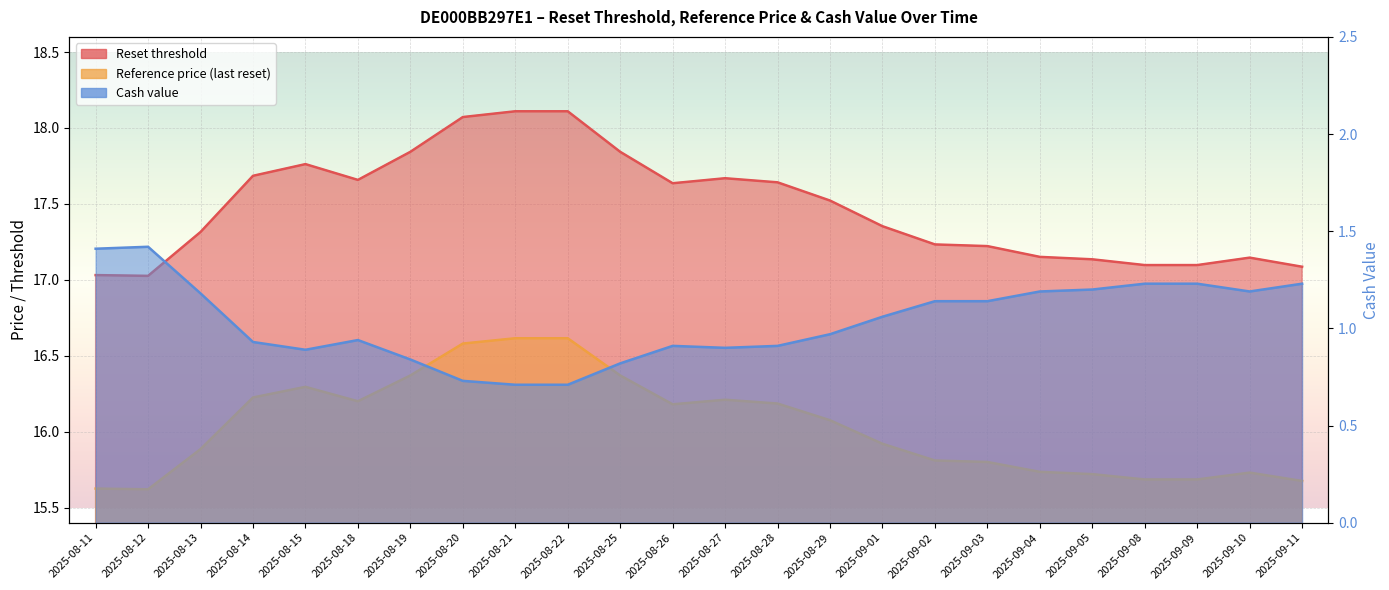

Reading right to left, list all the values displayed in this chart.

Reset threshold: 17.1	17.1	17.1	17.1	17.1	17.2	17.2	17.2	17.4	17.5	17.6	17.7	17.6	17.8	18.1	18.1	18.1	17.8	17.7	17.8	17.7	17.3	17.0	17.0
Reference price (last reset): 15.7	15.7	15.7	15.7	15.7	15.7	15.8	15.8	15.9	16.1	16.2	16.2	16.2	16.4	16.6	16.6	16.6	16.4	16.2	16.3	16.2	15.9	15.6	15.6
Cash value: 1.2	1.2	1.2	1.2	1.2	1.2	1.1	1.1	1.1	1.0	0.9	0.9	0.9	0.8	0.7	0.7	0.7	0.8	0.9	0.9	0.9	1.2	1.4	1.4